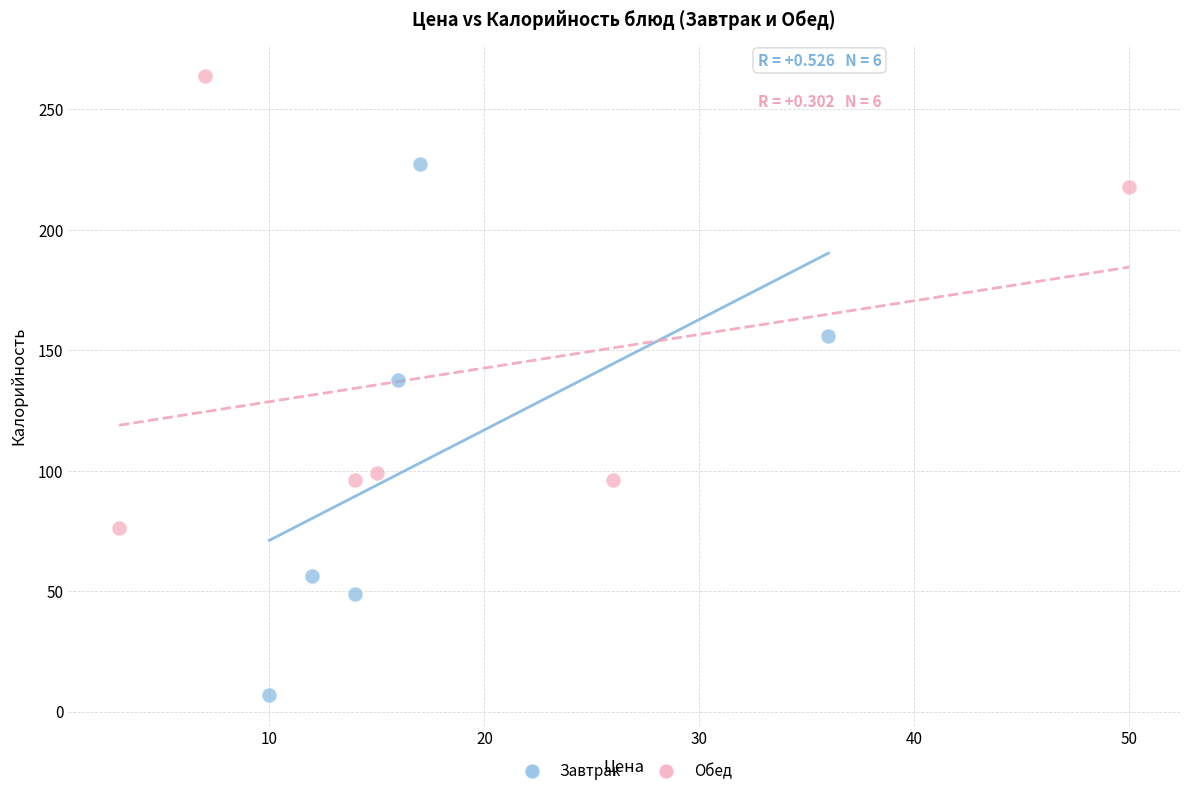

Which series reaches the minimum Y coordinate?

Завтрак